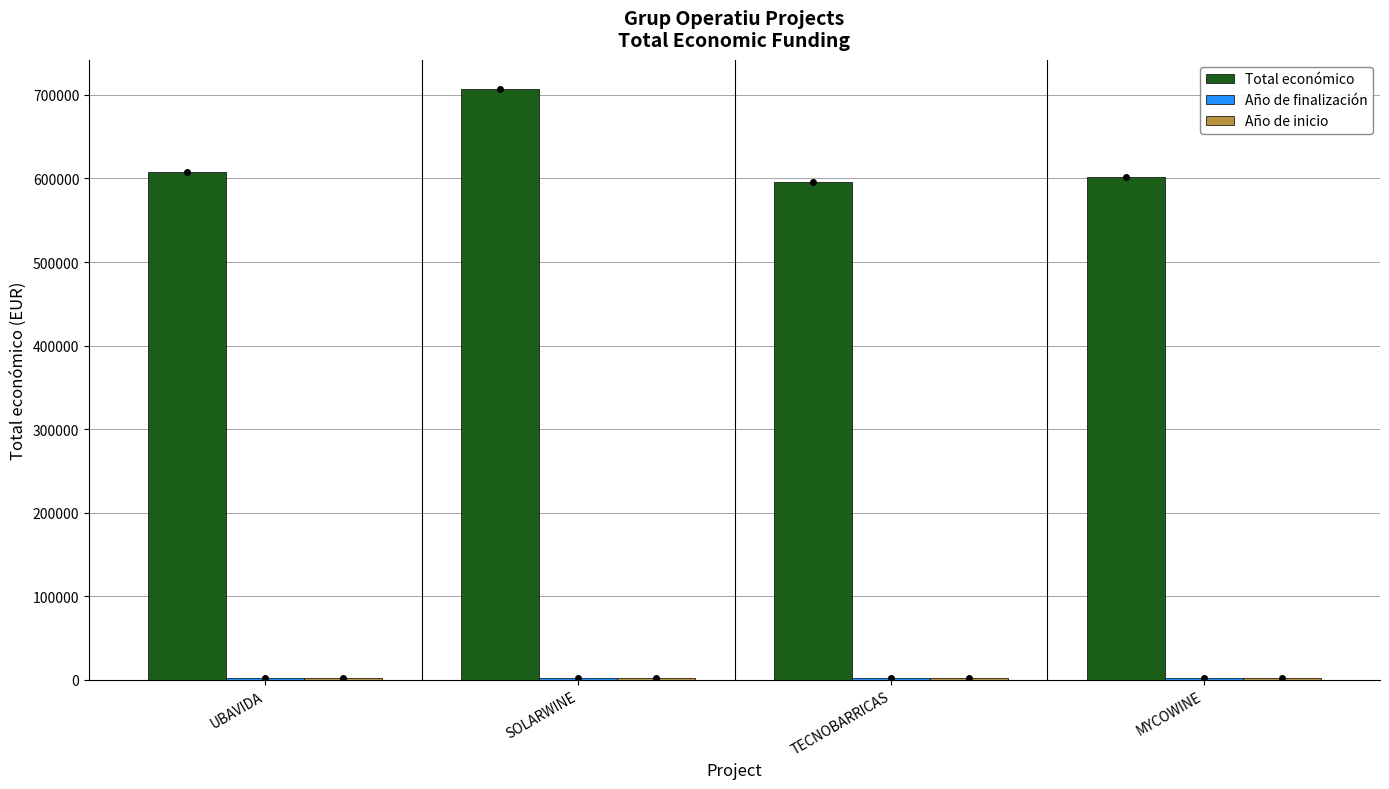

At which category is the sum across all series the highest?

SOLARWINE